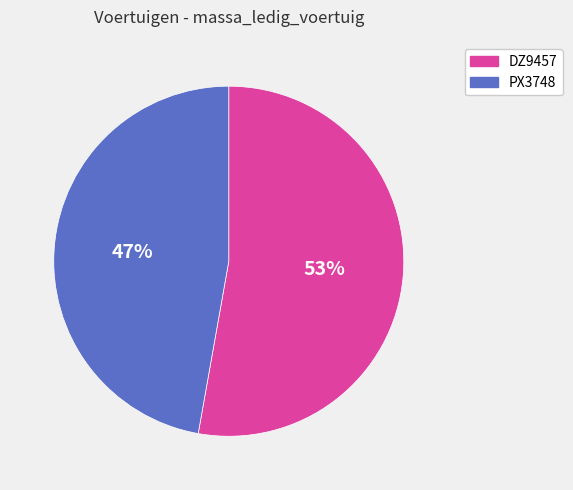

Combined, do DZ9457 and PX3748 account for over 50%?

Yes